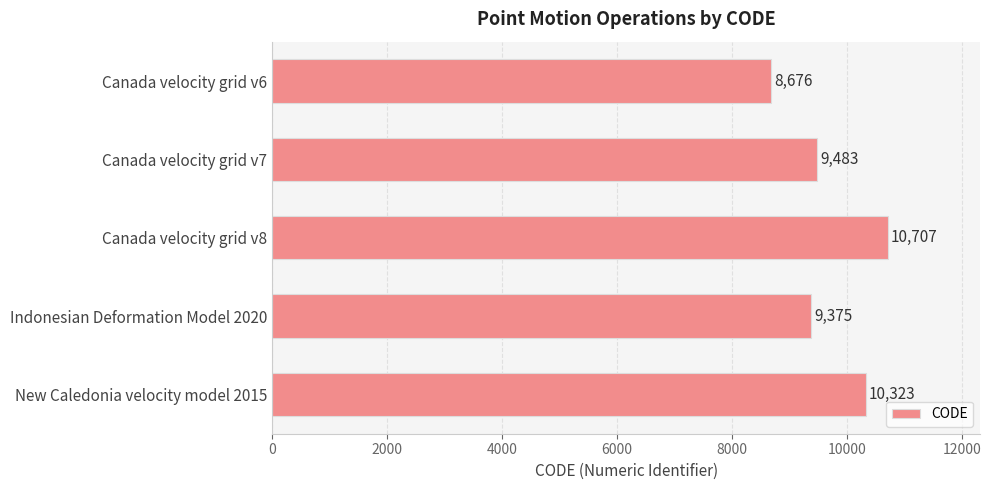

What value does the data have at Indonesian Deformation Model 2020, to the nearest 10?

9380